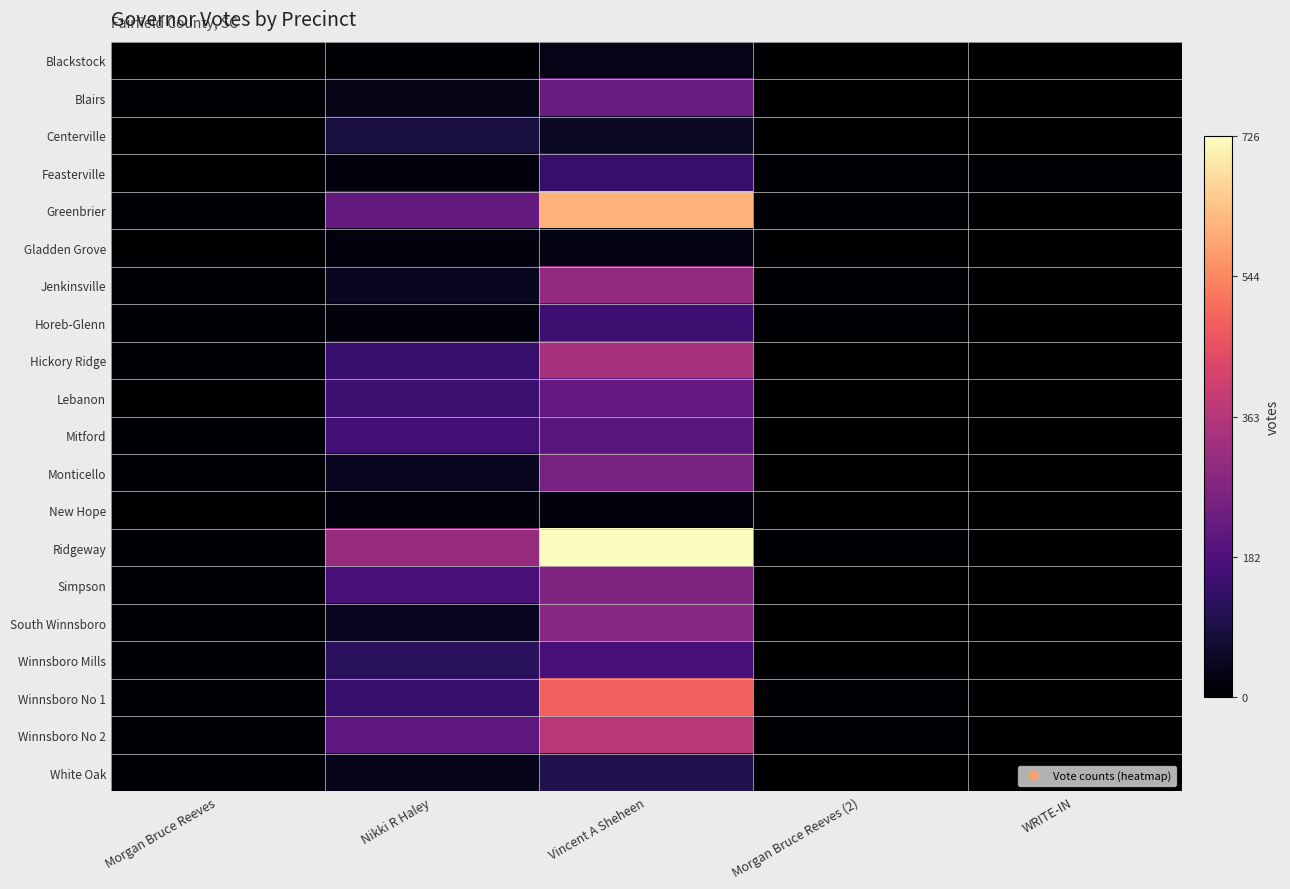

Which series has the largest total across all categories?

Ridgeway